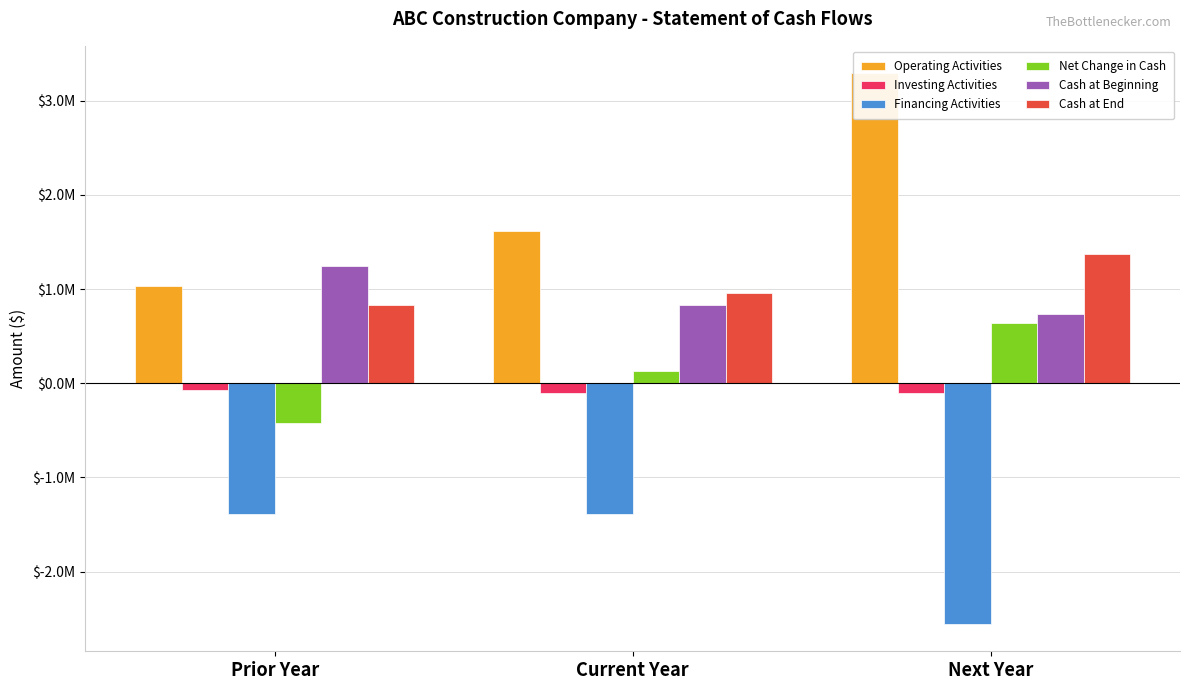

Which has a higher value, Next Year or Prior Year?

Next Year